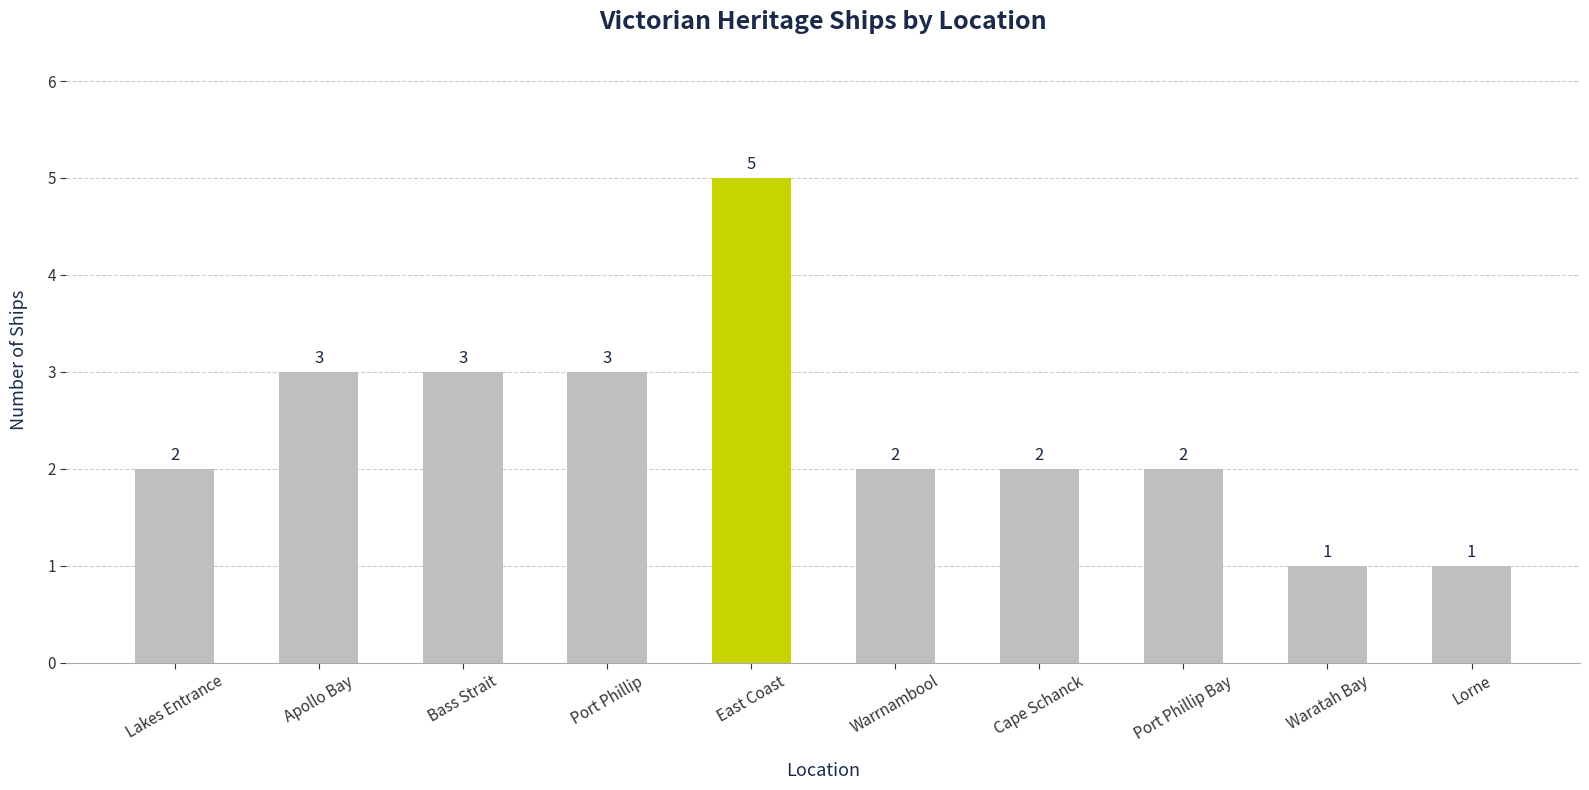

How many distinct data groups are displayed?

1